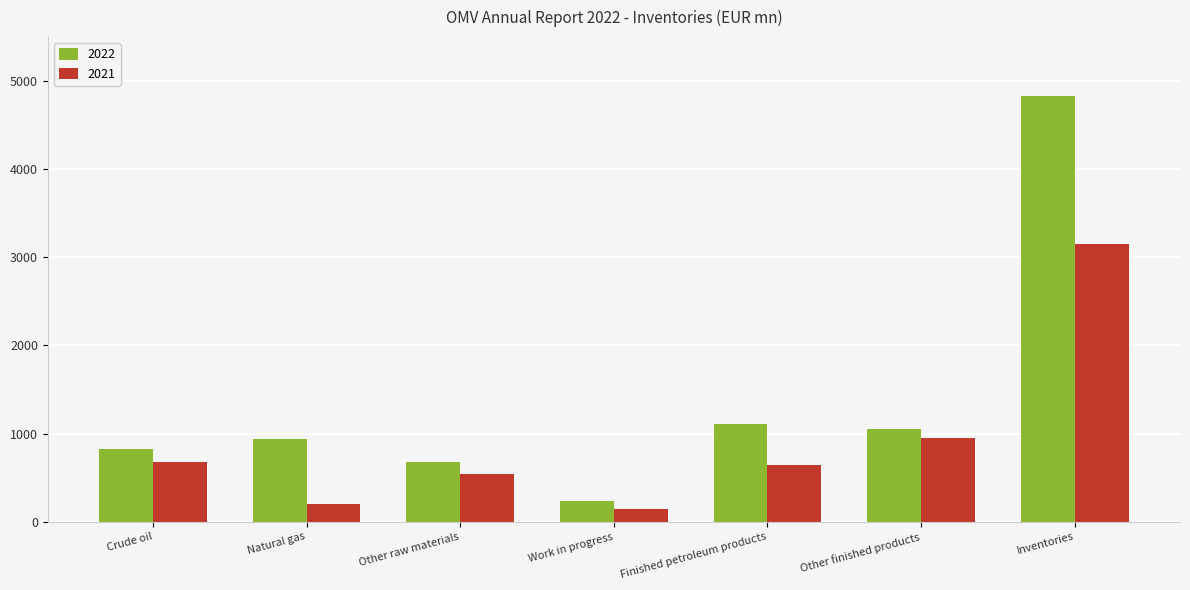

Are the bars grouped side by side (vs. stacked)?

Yes